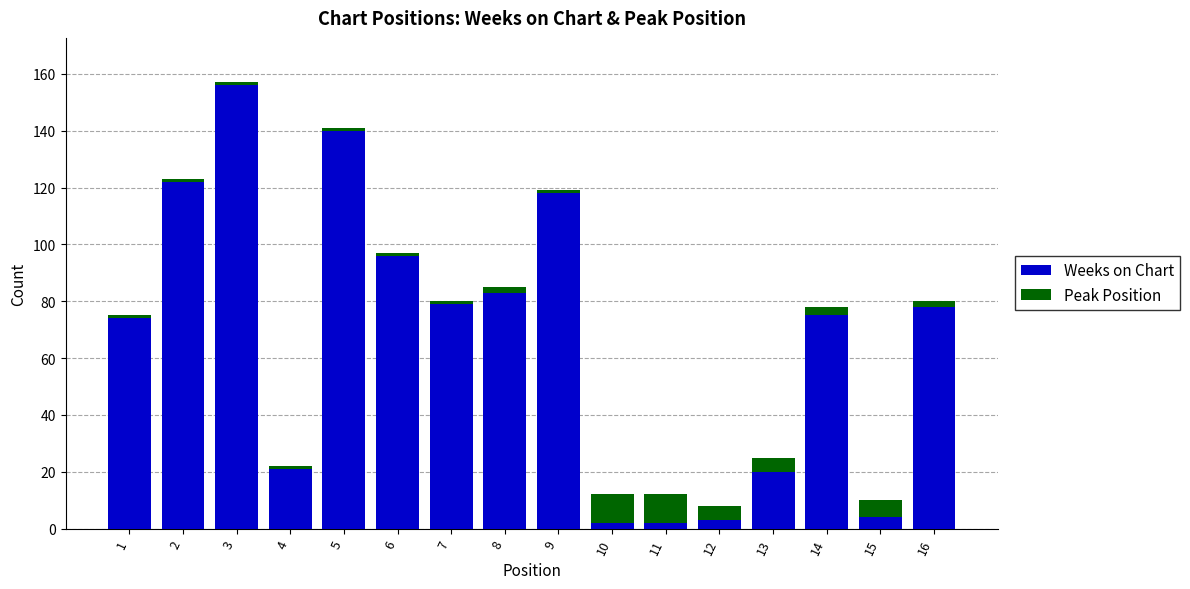

What is the sum of all Weeks on Chart values?

1073